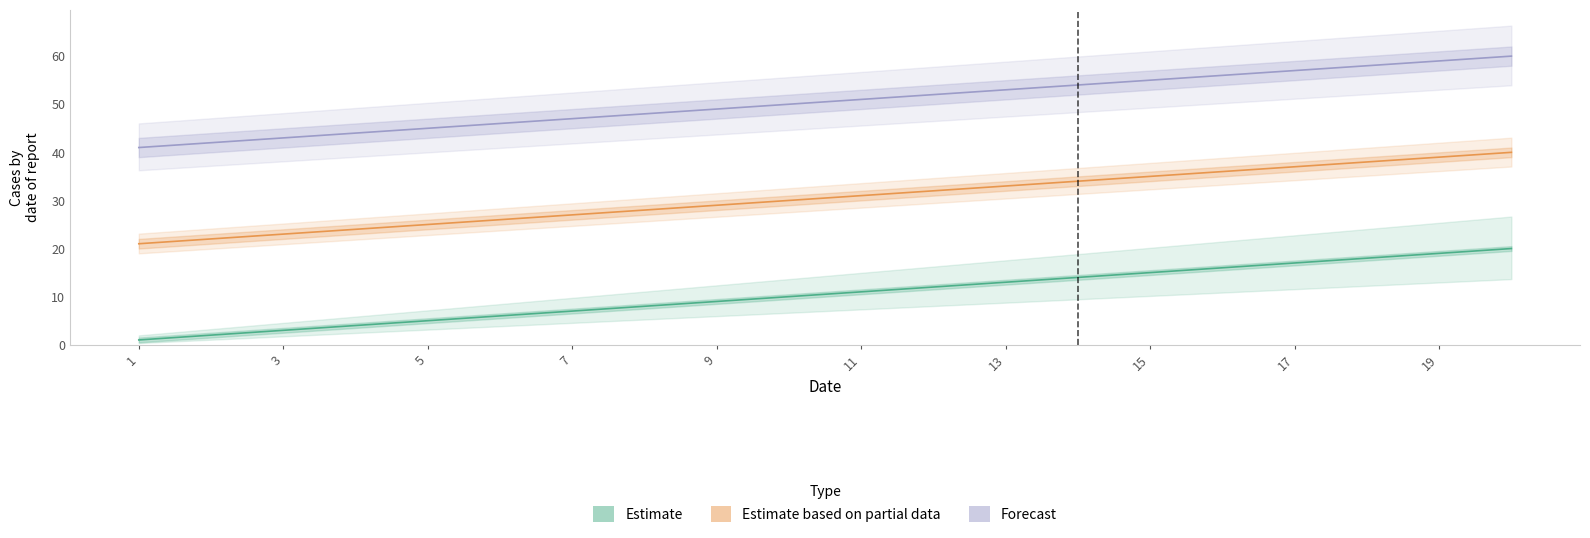

Reading right to left, extract all data points from this chart.

Estimate: 20	19	18	17	16	15	14	13	12	11	10	9	8	7	6	5	4	3	2	1
Estimate based on partial data: 40	39	38	37	36	35	34	33	32	31	30	29	28	27	26	25	24	23	22	21
Forecast: 60	59	58	57	56	55	54	53	52	51	50	49	48	47	46	45	44	43	42	41